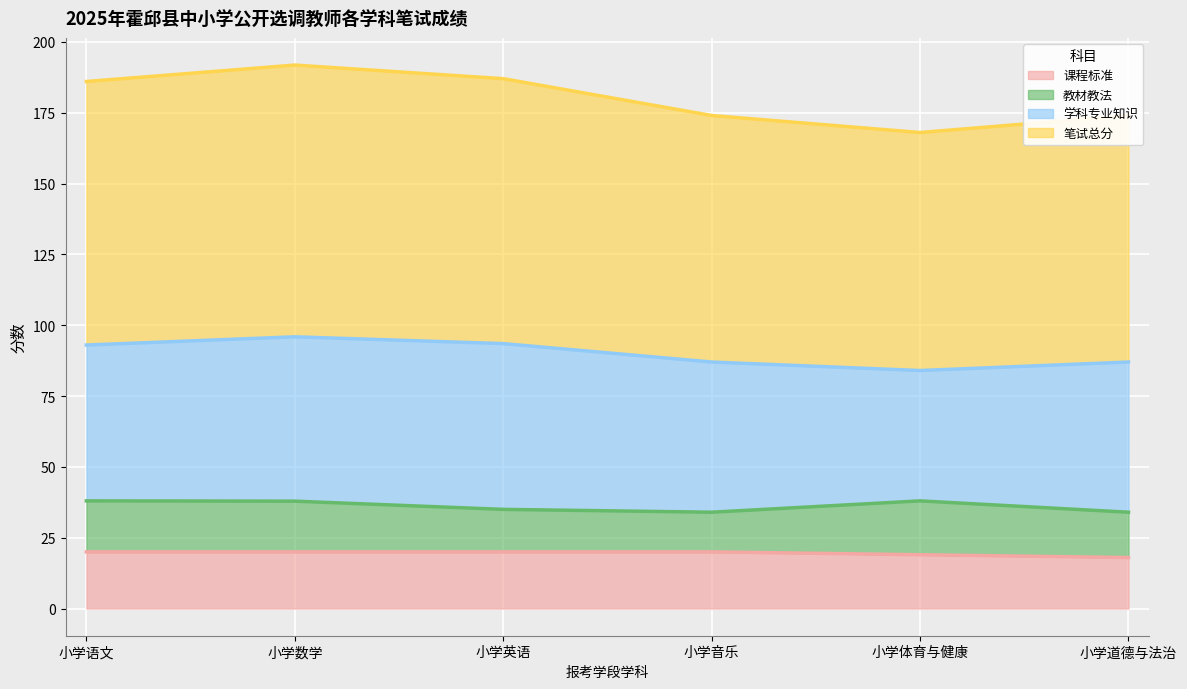

List the labels in order of 笔试总分 value, smallest first.

小学体育与健康, 小学音乐, 小学道德与法治, 小学语文, 小学英语, 小学数学